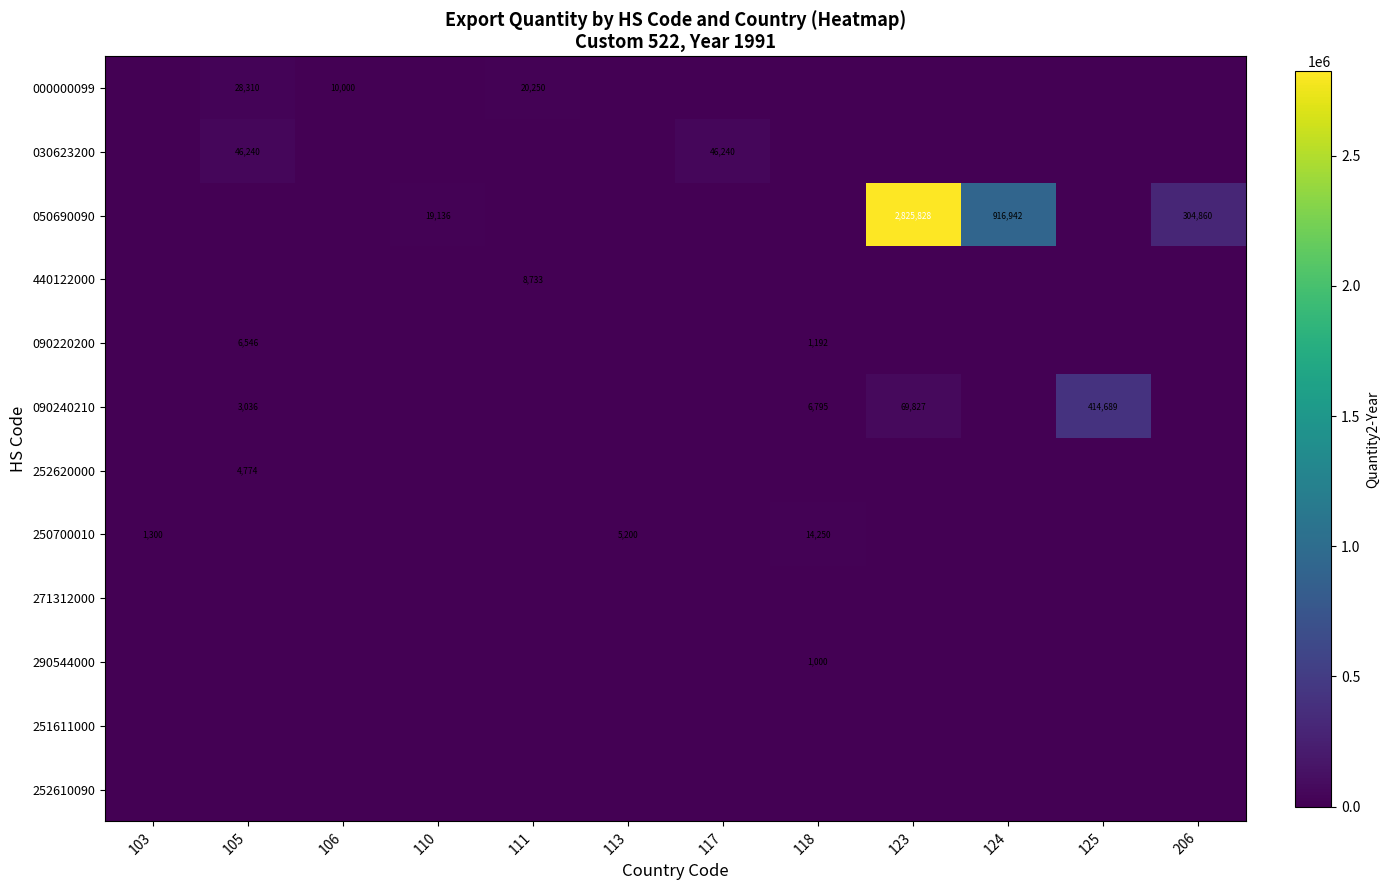

The 090220200 series shows 2639 at 105. True or false?

False